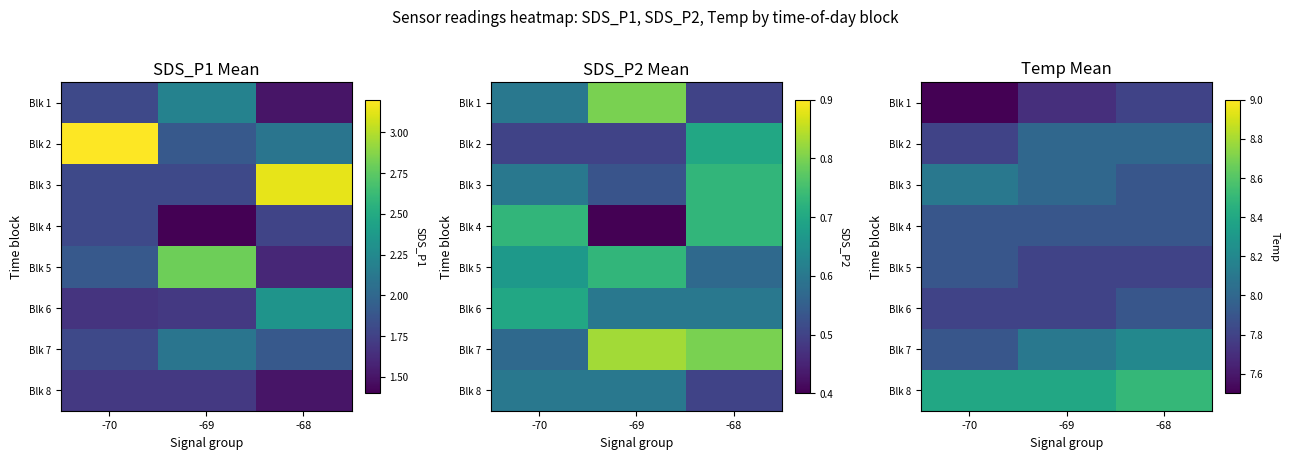

Which category has the lowest value across all series?

-70